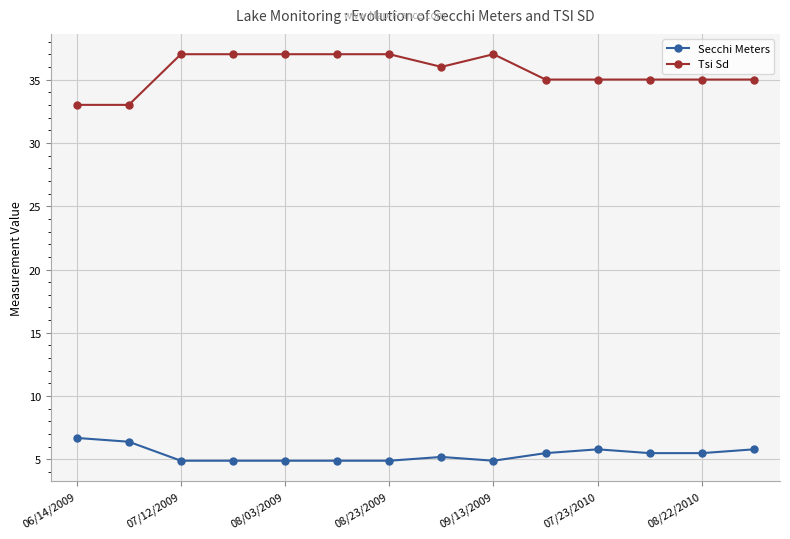

True or false: Secchi Meters and Tsi Sd cross at least once.

False